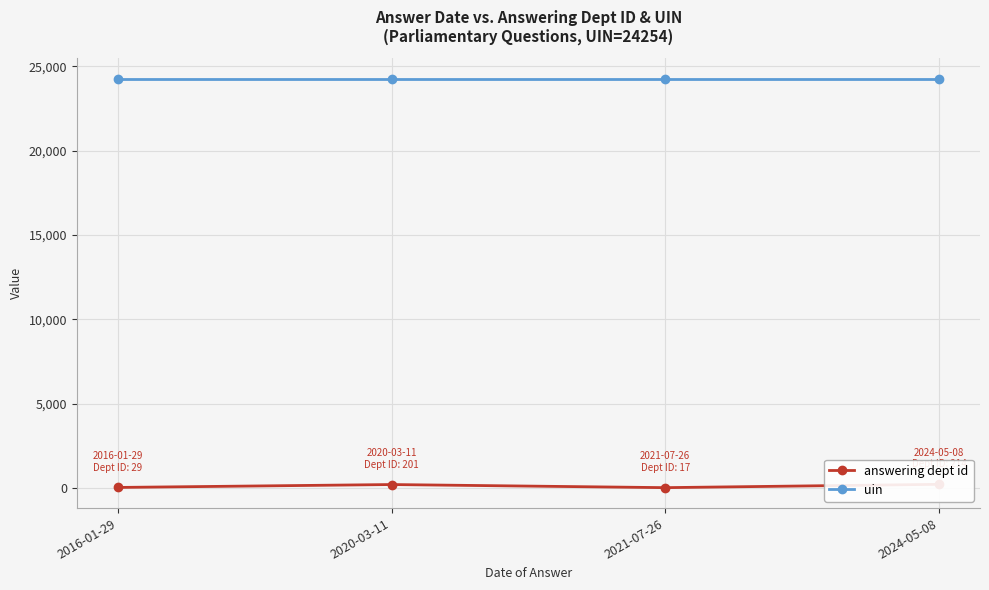

Which has a higher value, 2021-07-26 or 2024-05-08?

2024-05-08